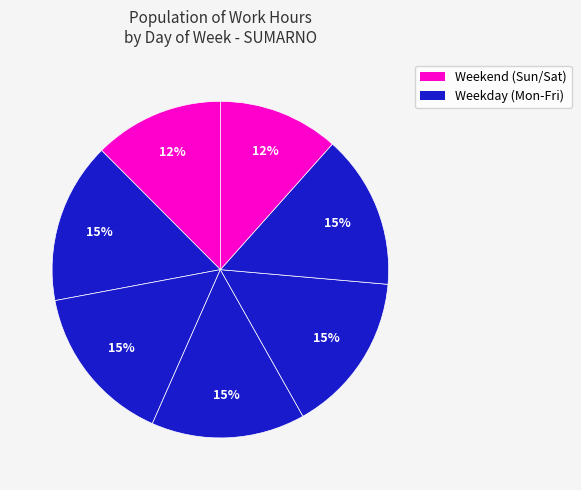

How many segments does this pie chart have?

7